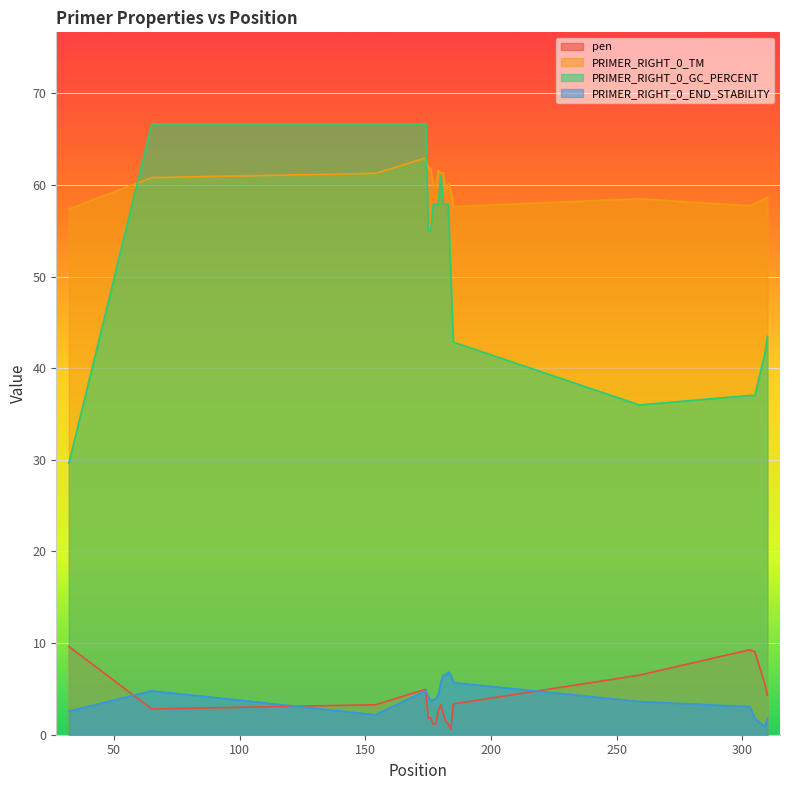

What is the minimum value for PRIMER_RIGHT_0_TM?

57.4